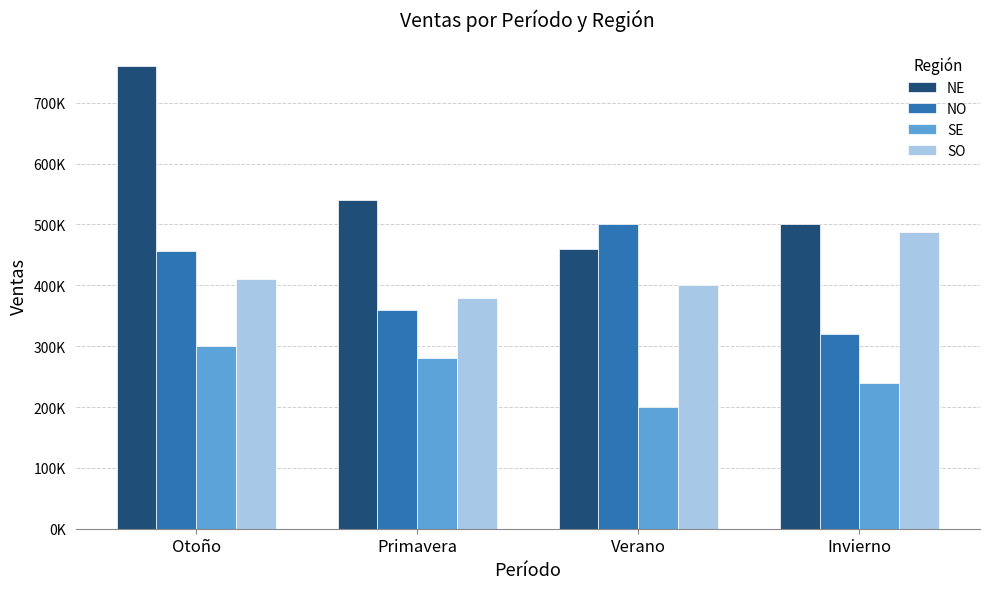

What are all the series names shown in the legend?

NE, NO, SE, SO